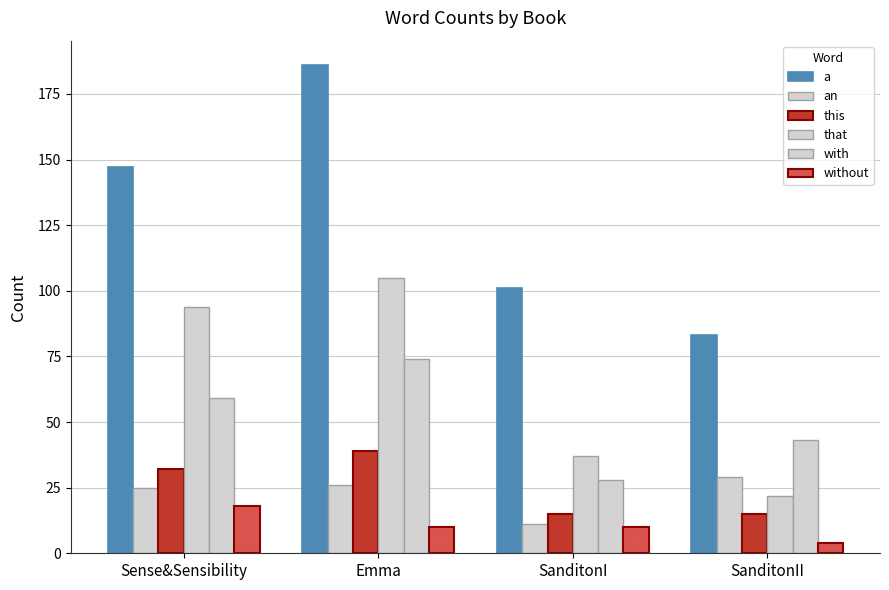

At how many categories does at least one series exceed 145?

2